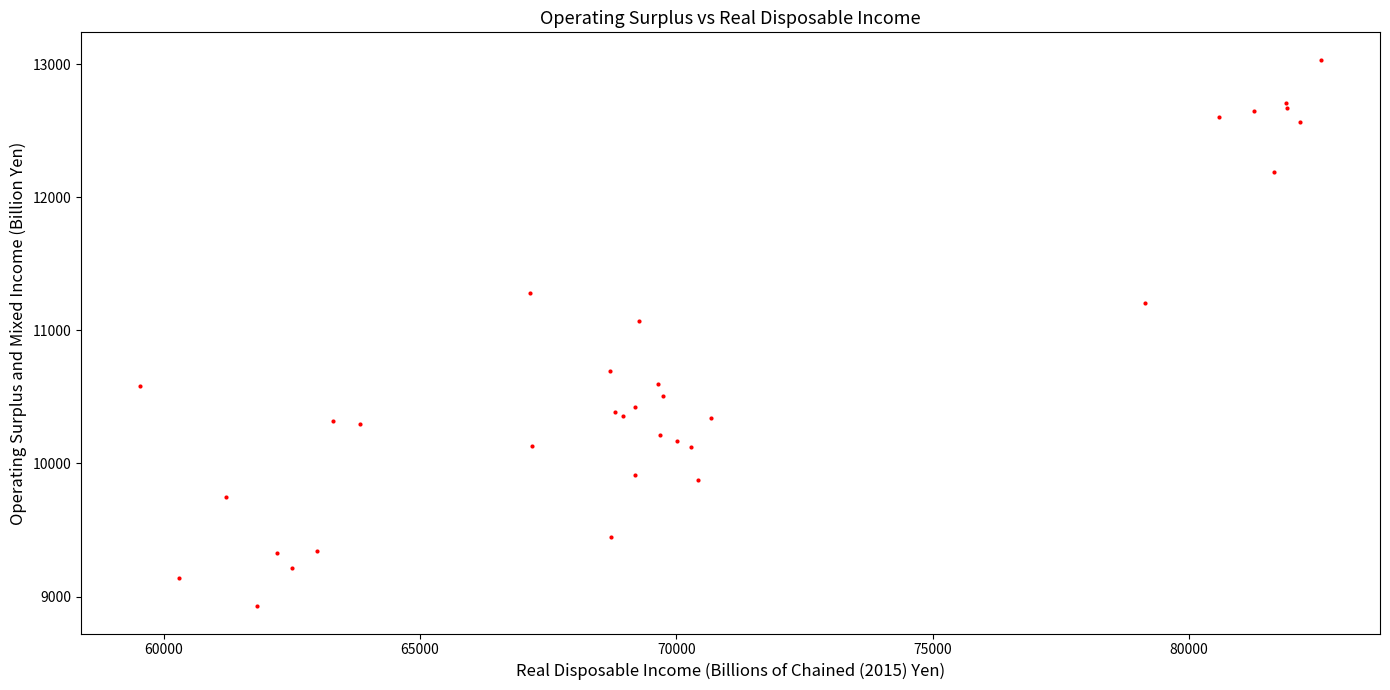

What Y value in the scatter plot is closest to 10980?

11068.3